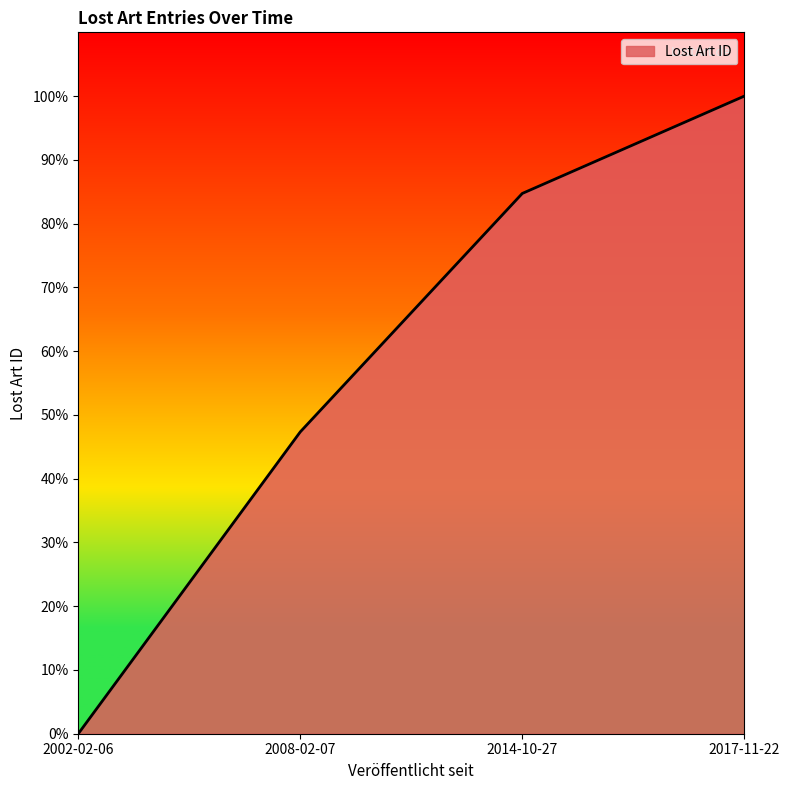

True or false: the data has more than 1 interior local peaks.

False